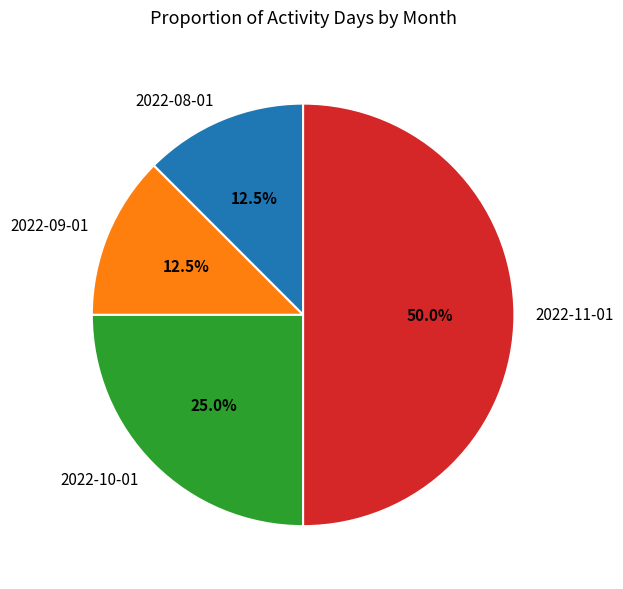

Which category has the biggest portion of the pie?

2022-11-01